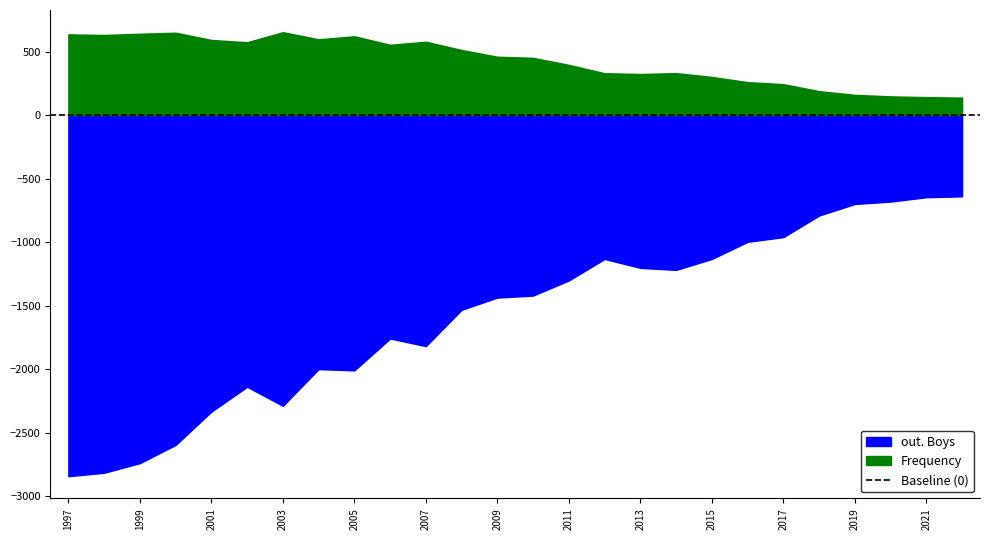

What is the value of the out. Boys point at the 14th from the left?

1421